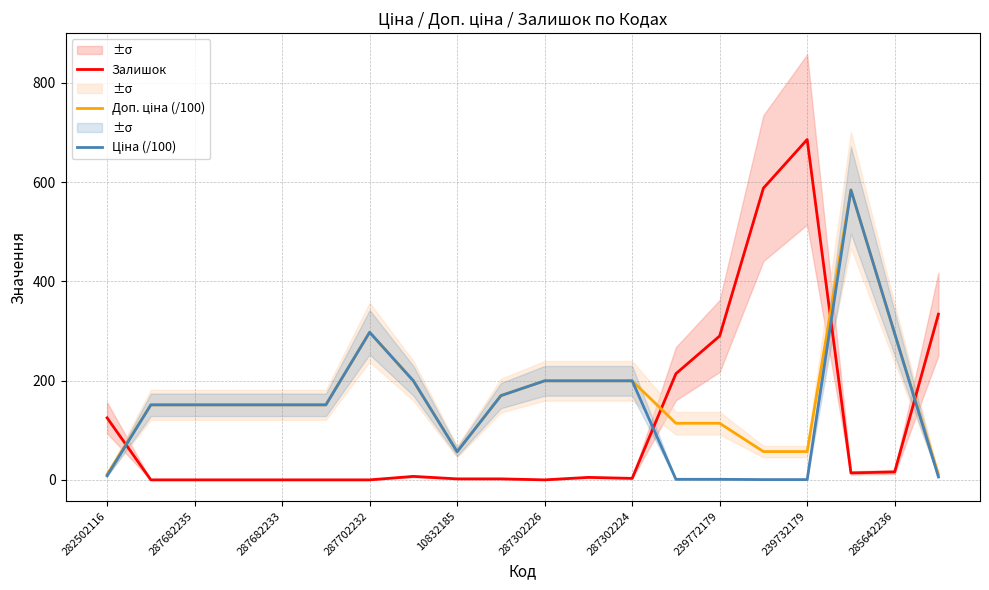

What is the maximum value for Залишок?

686.0